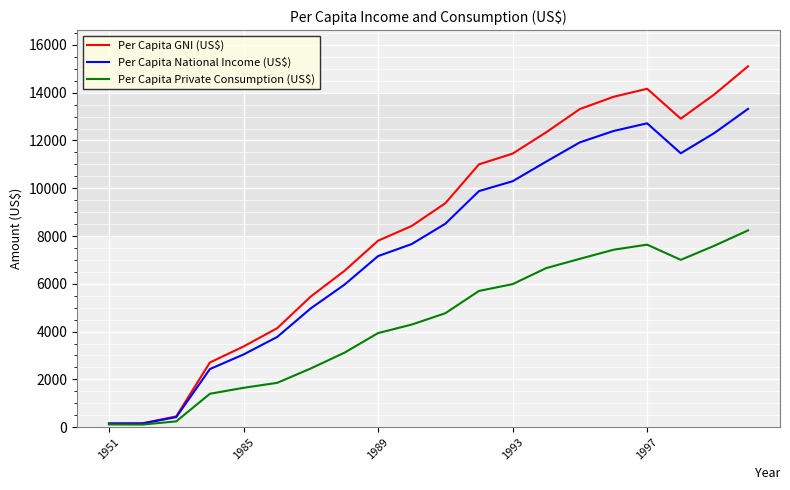

Which series has the largest total across all categories?

Per Capita GNI (US$)